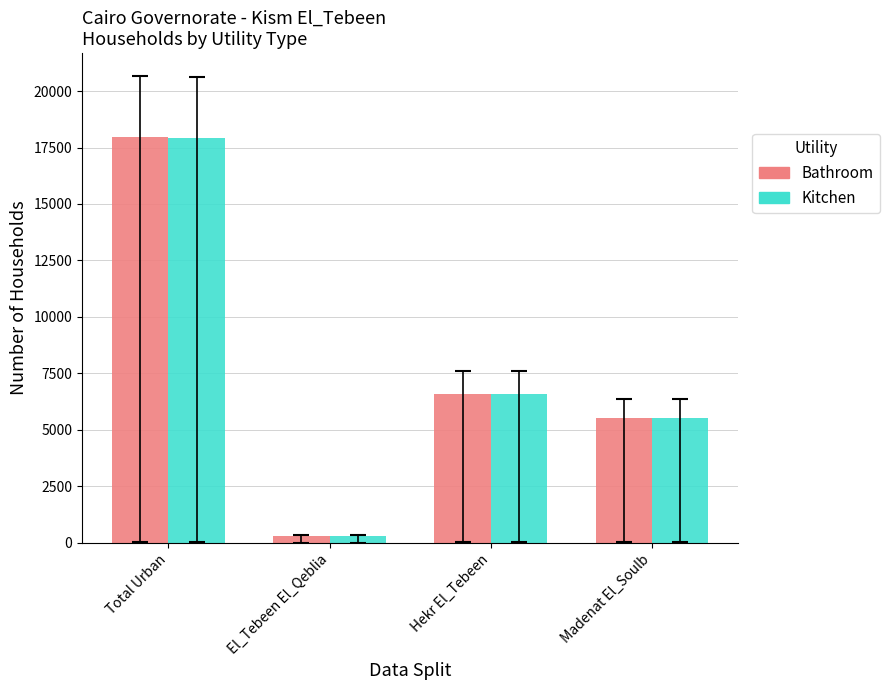

At which category is the sum across all series the highest?

Total Urban